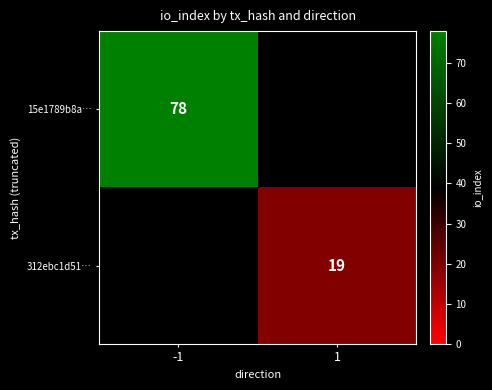

Count the number of categories in the chart.

2